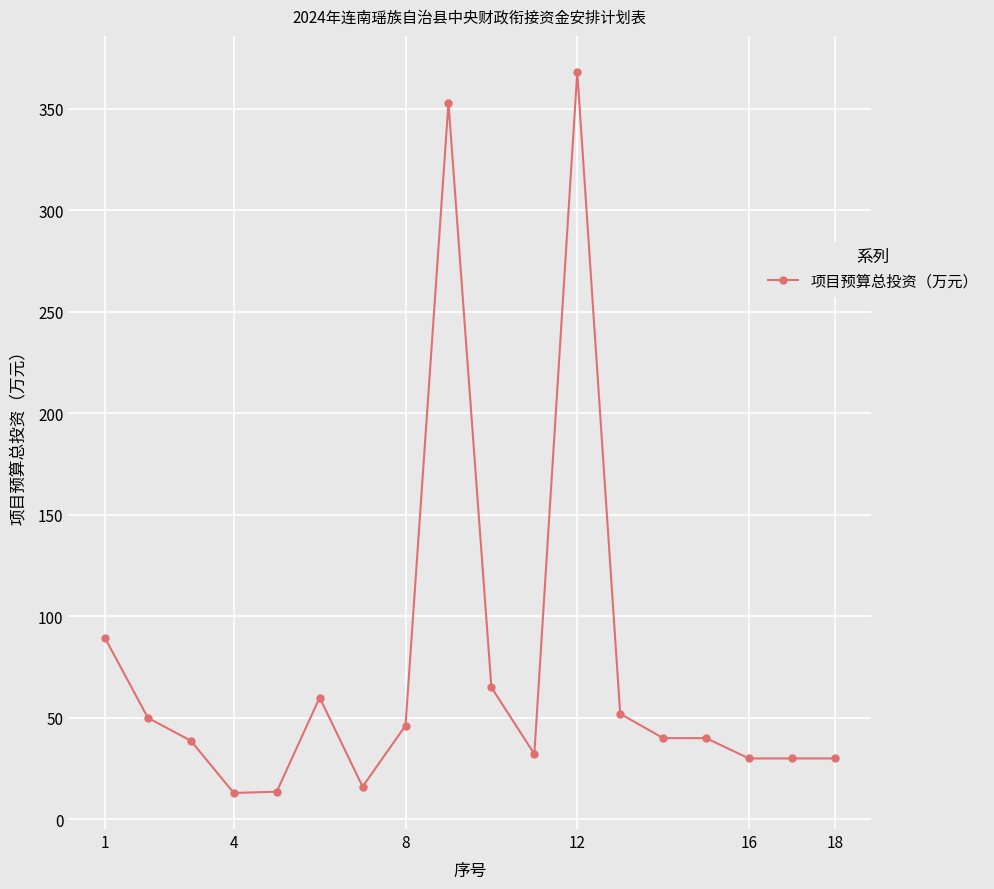

True or false: the data has more than 0 interior local peaks.

True